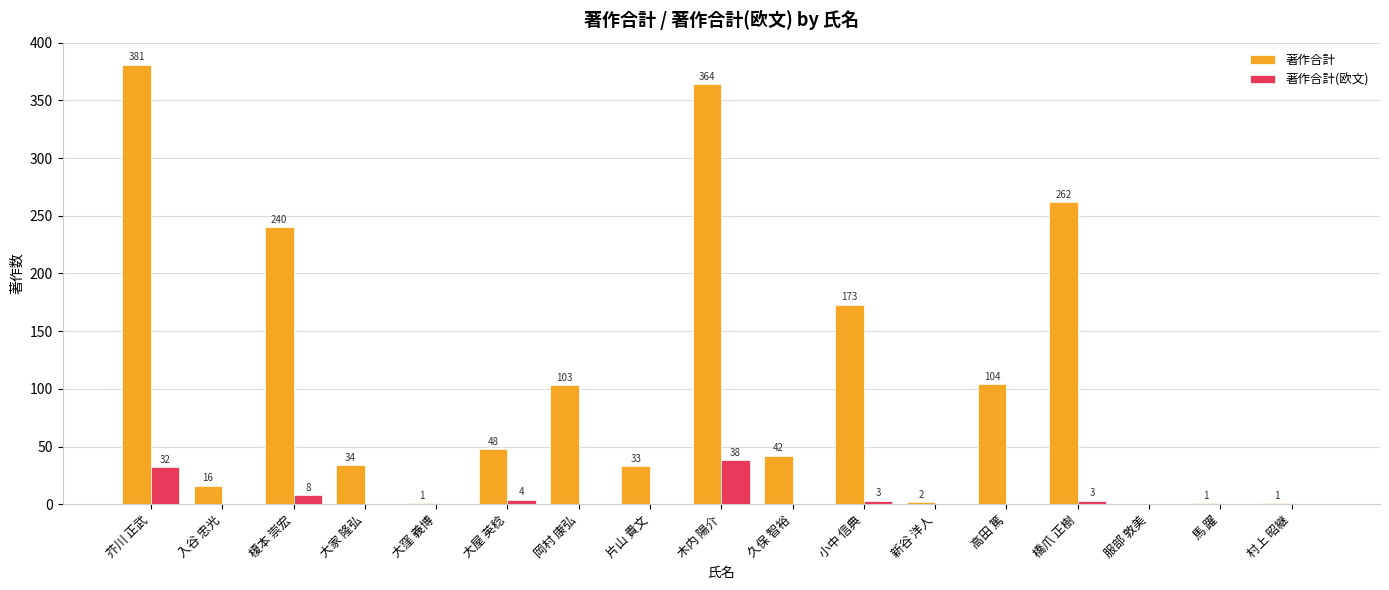

Are the bars grouped side by side (vs. stacked)?

Yes